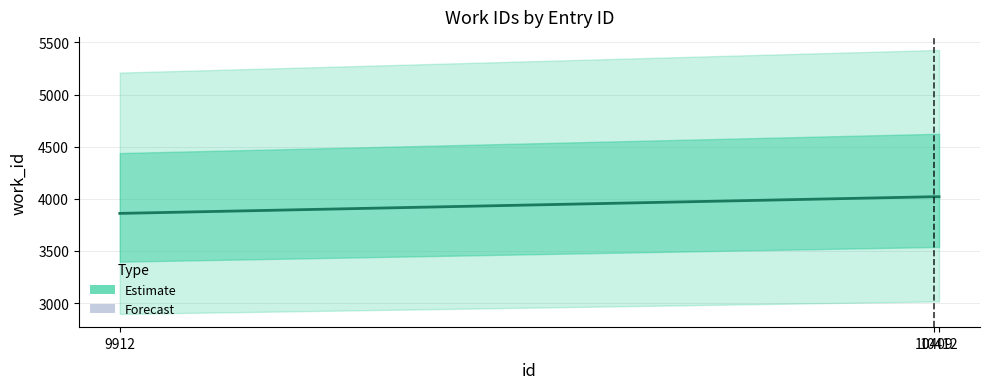

Between 10412 and 10409, which is larger?

10412